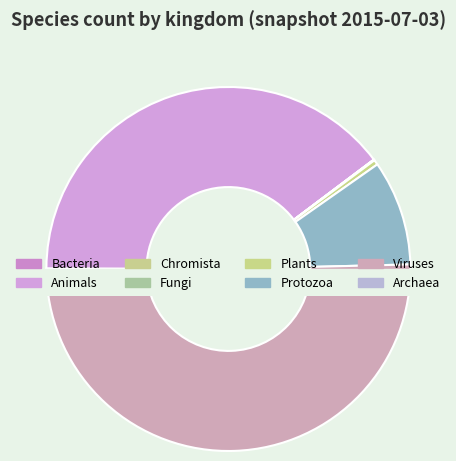

Do 1 and 3 together represent more than half of the pie?

No